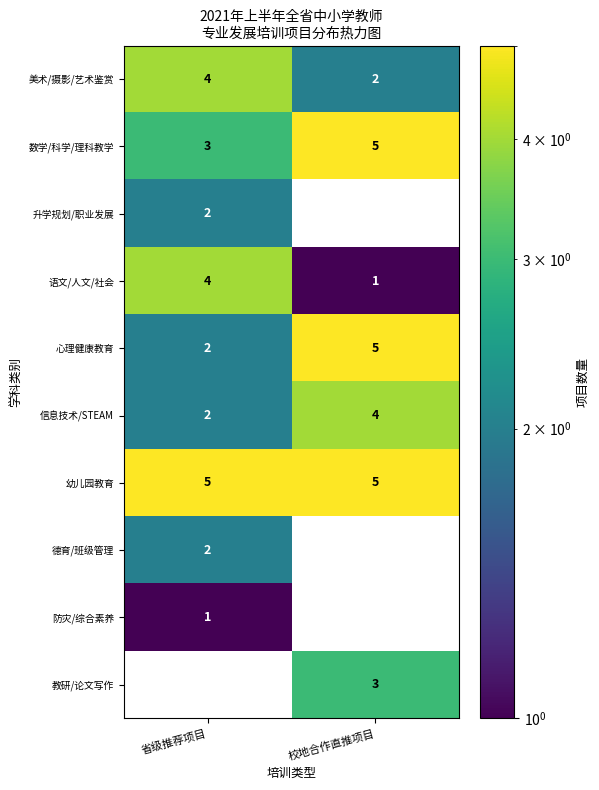

What is the maximum value shown in the chart?

5